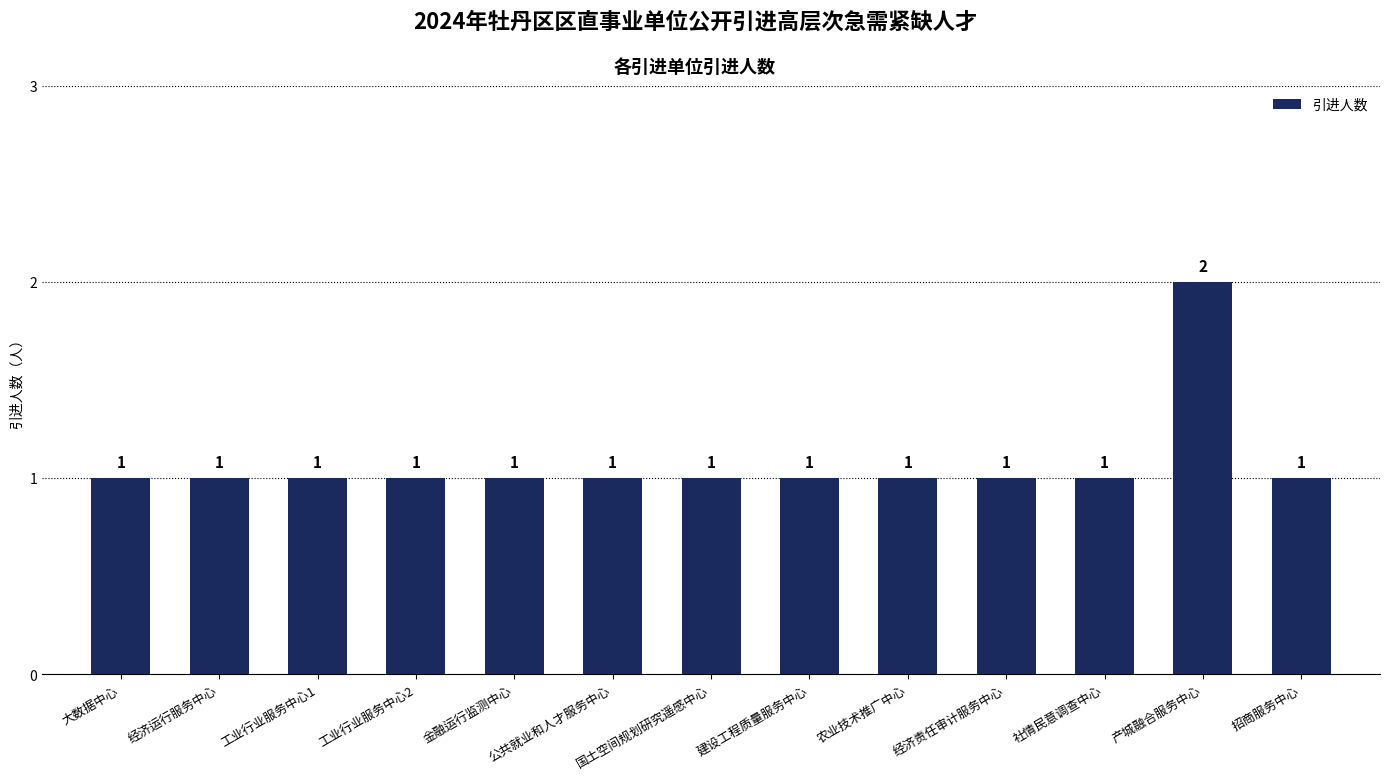

True or false: the data shows 1 at 招商服务中心.

True